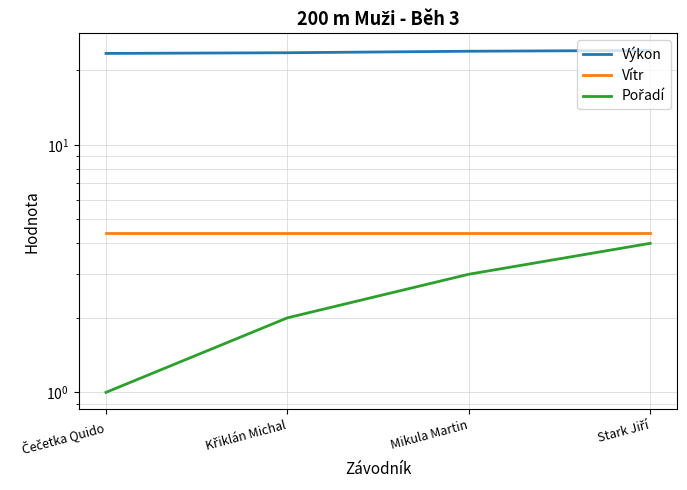

At Mikula Martin, list the series in order from smallest to largest.

Pořadí, Vítr, Výkon